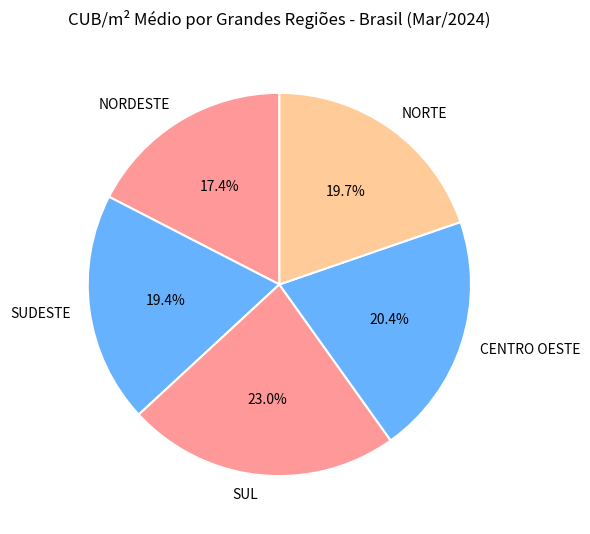

Do CENTRO OESTE and NORTE together represent more than half of the pie?

No